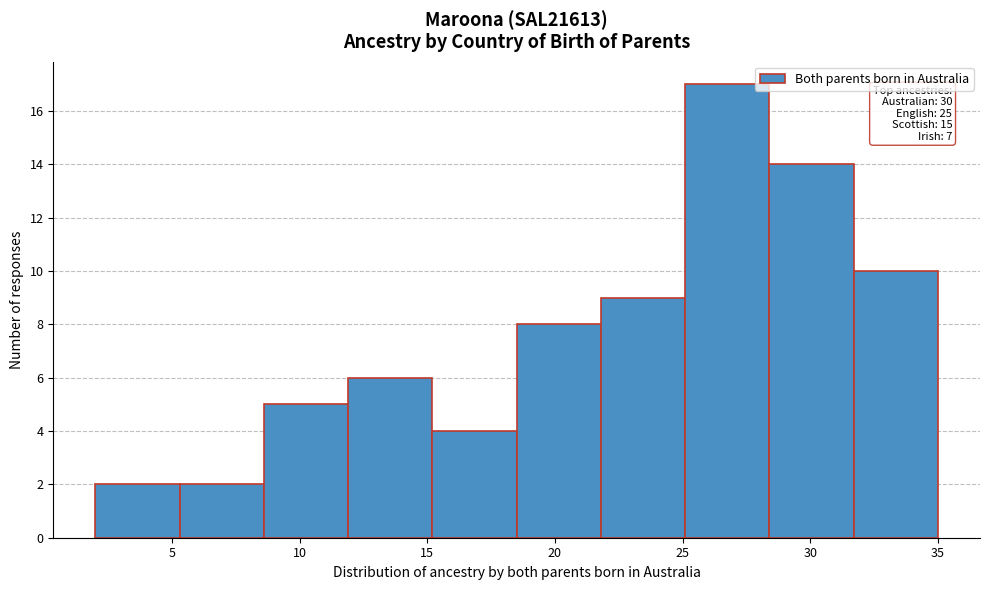

Over which range of the x-axis is the bar tallest?

25.1 to 28.4